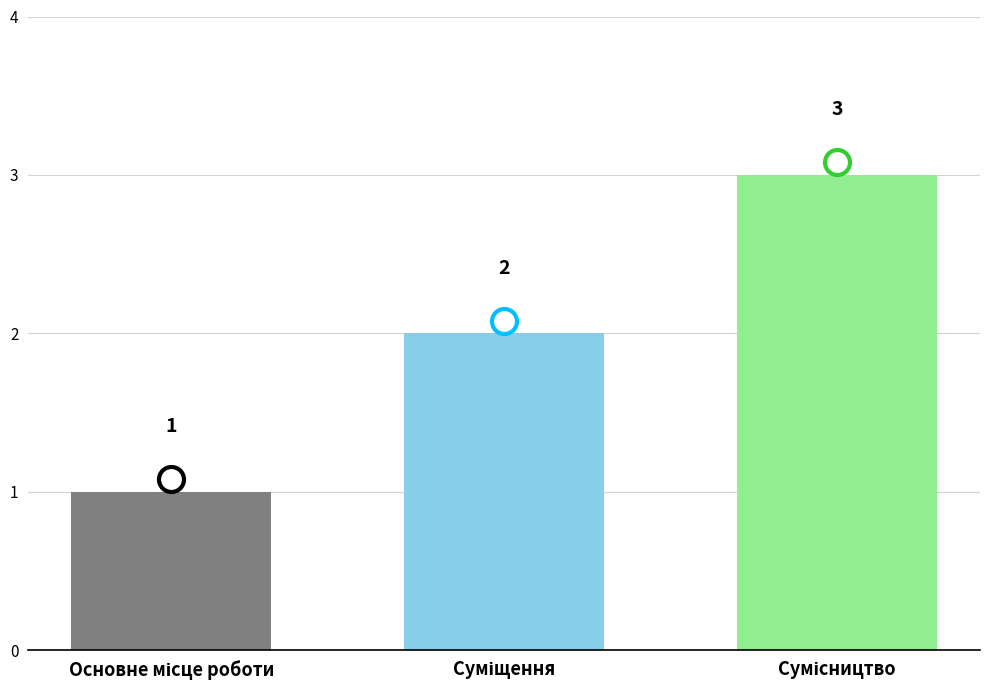

How many values are below 2?

1